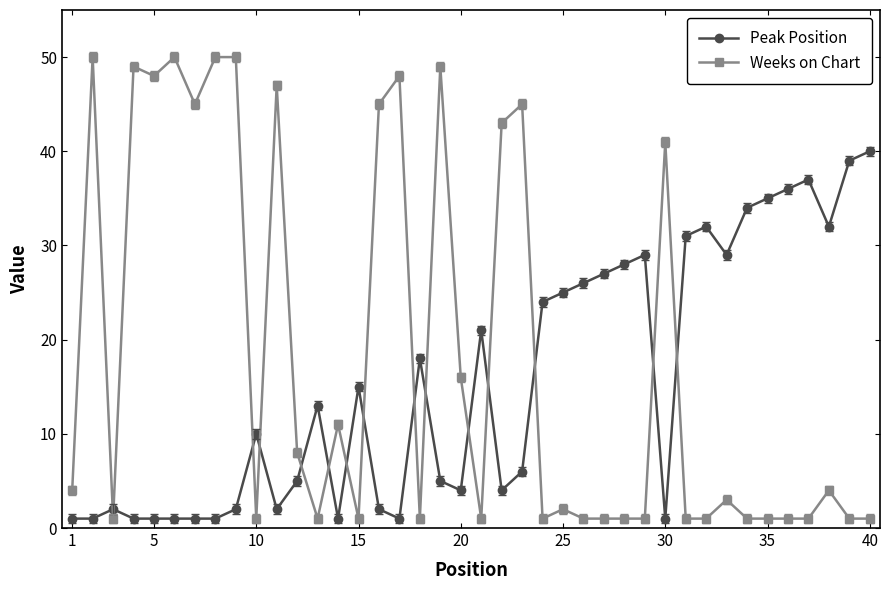

What is the value of the Weeks on Chart point at the 30th from the left?

41